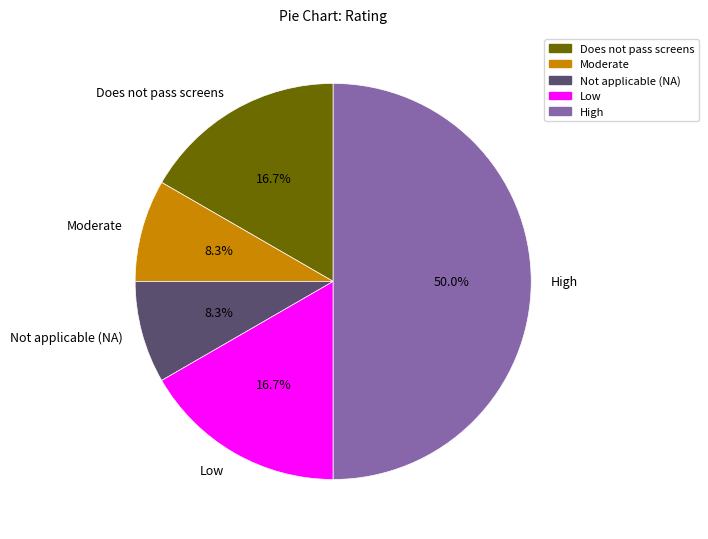

Does Moderate account for over 50% of the chart?

No